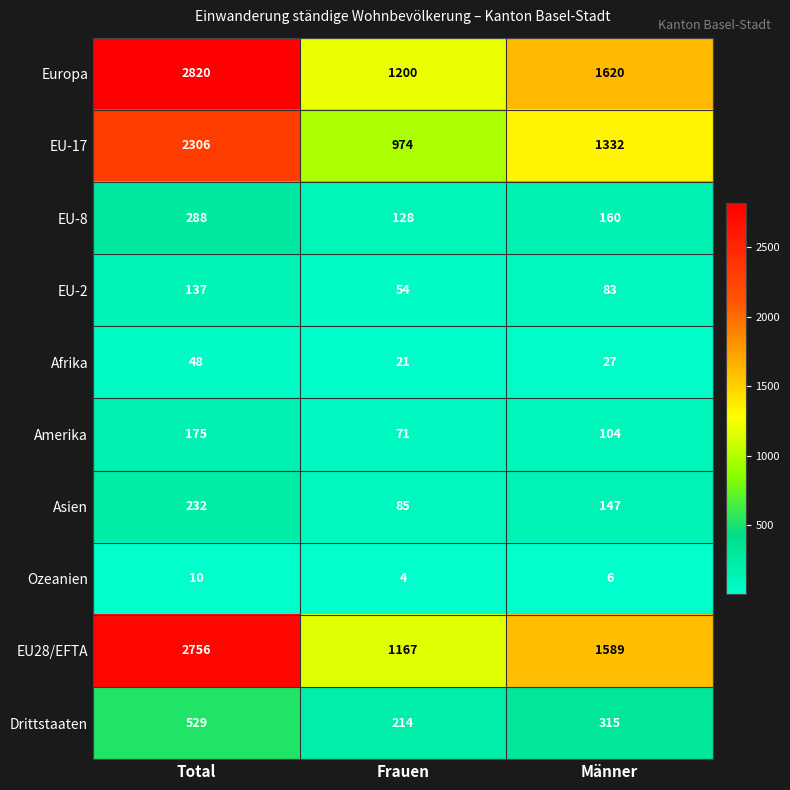

What is the spread (max minus min) of values at Männer?

1614